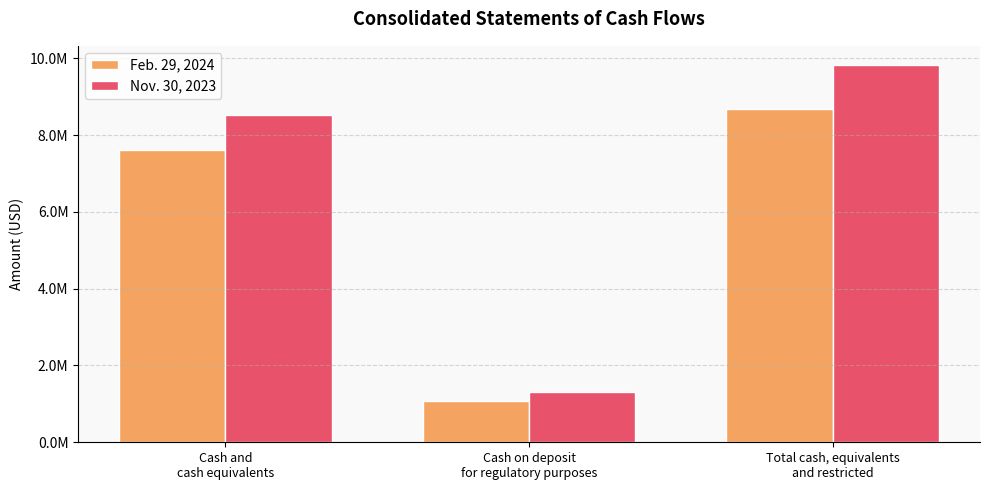

Where does the Nov. 30, 2023 series first go above 8526363?

Total cash, equivalents
and restricted